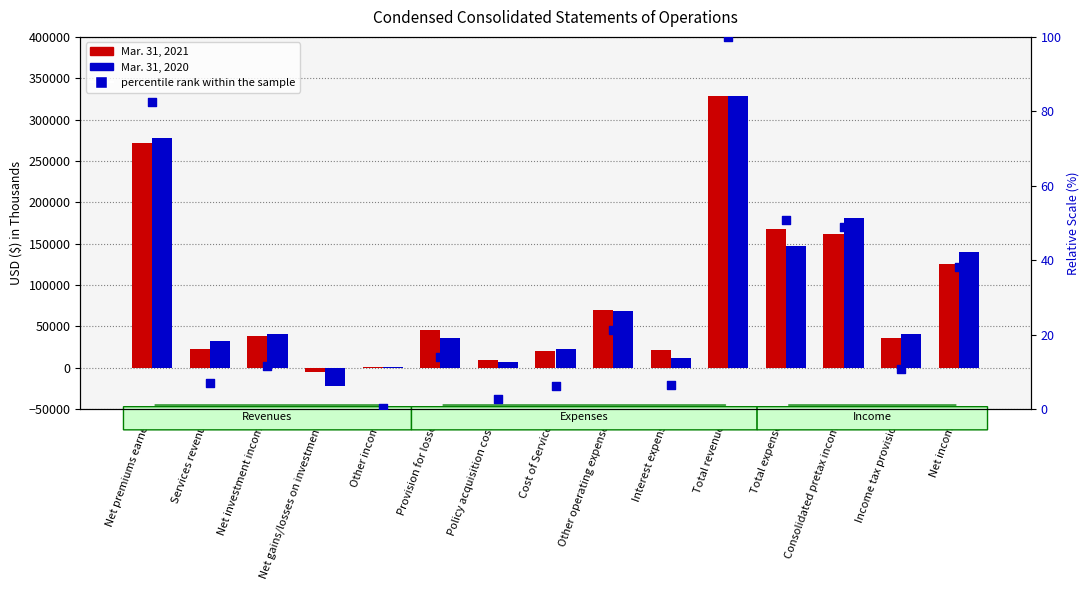

Which series has the widest spread of Y values?

Mar. 31, 2020